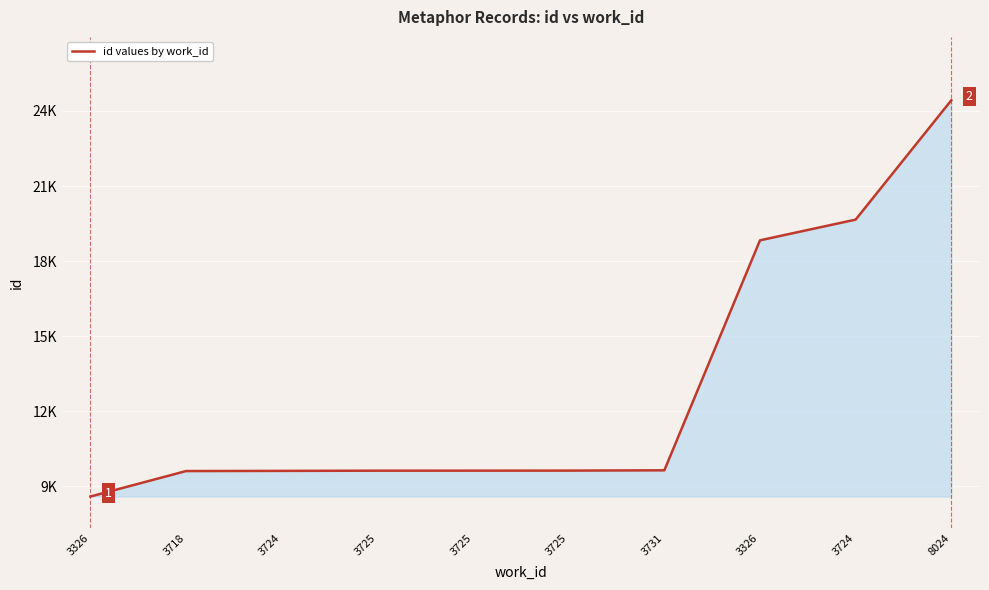

Reading left to right, list all the values displayed in this chart.

8594	9612	9619	9627	9628	9630	9642	18832	19660	24428